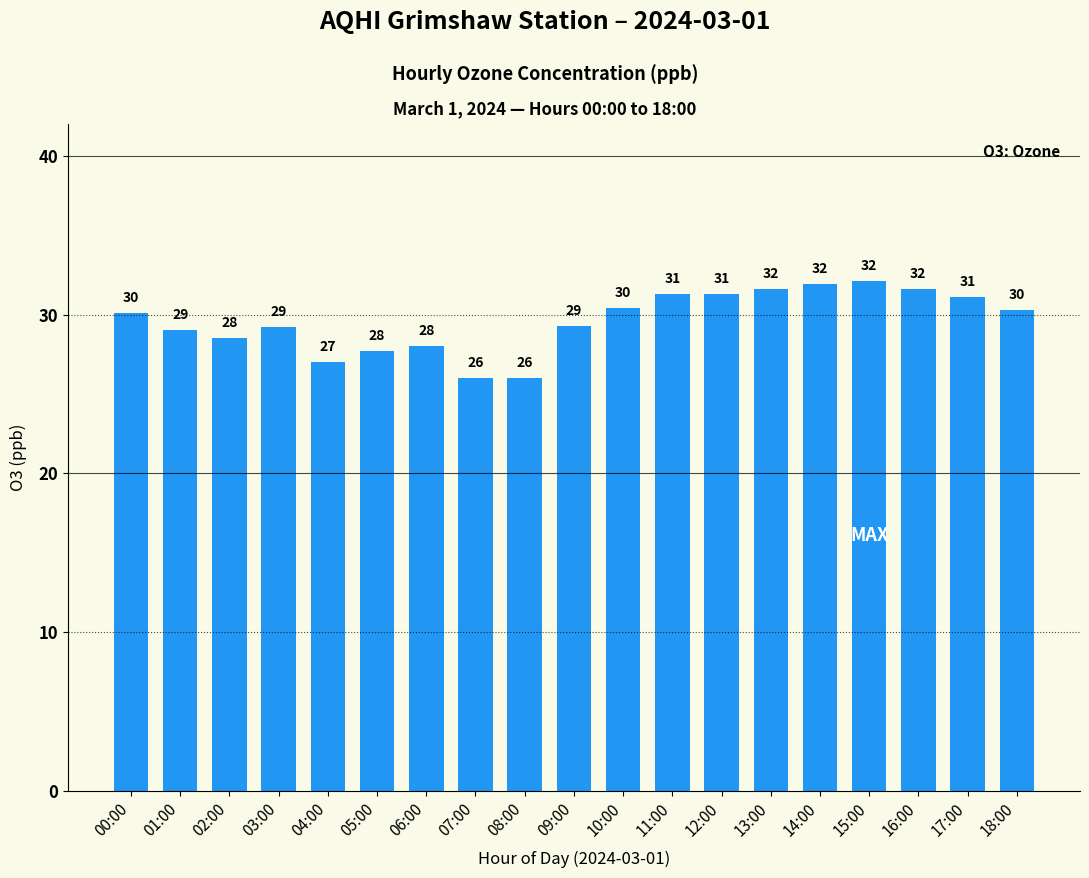

What is the maximum value shown in the chart?

32.1